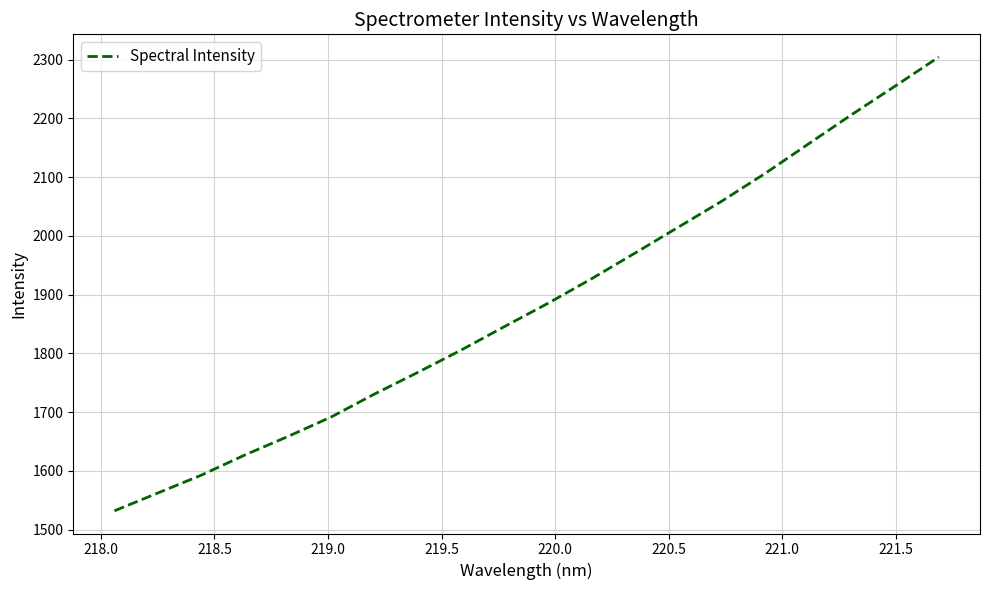

What is the difference between the maximum and minimum values?

772.3